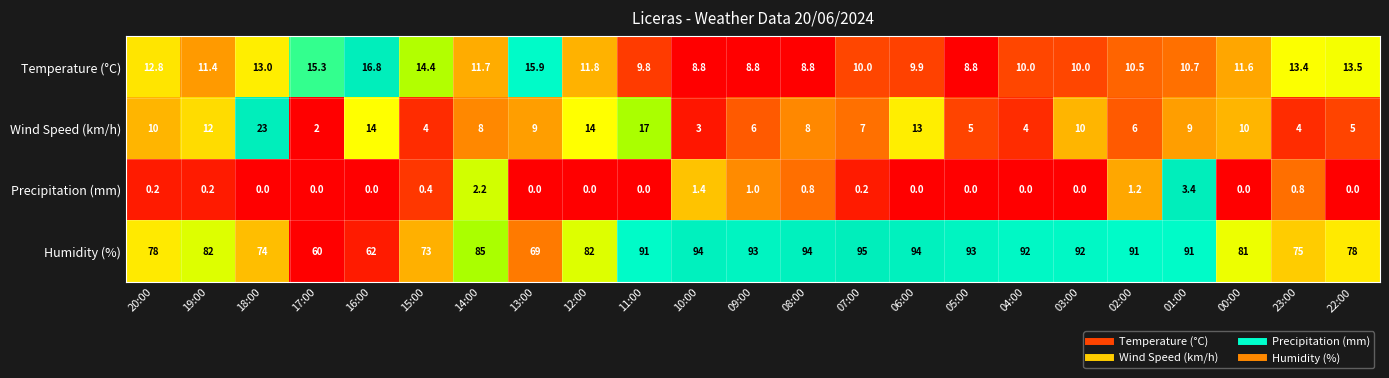

At which label is Precipitation (mm) closest to 1?

09:00